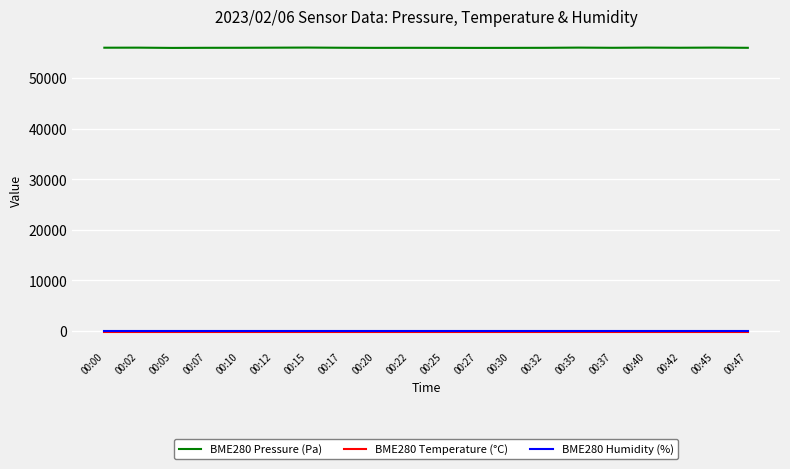

What is the smallest value displayed?

-145.7